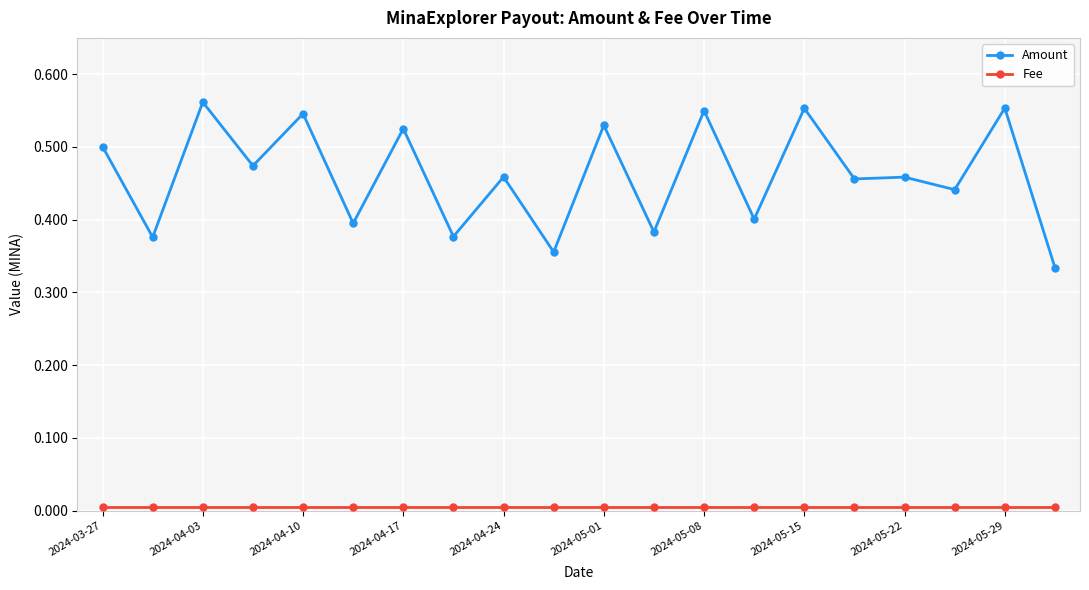

Which series has the largest range (max minus min)?

Amount